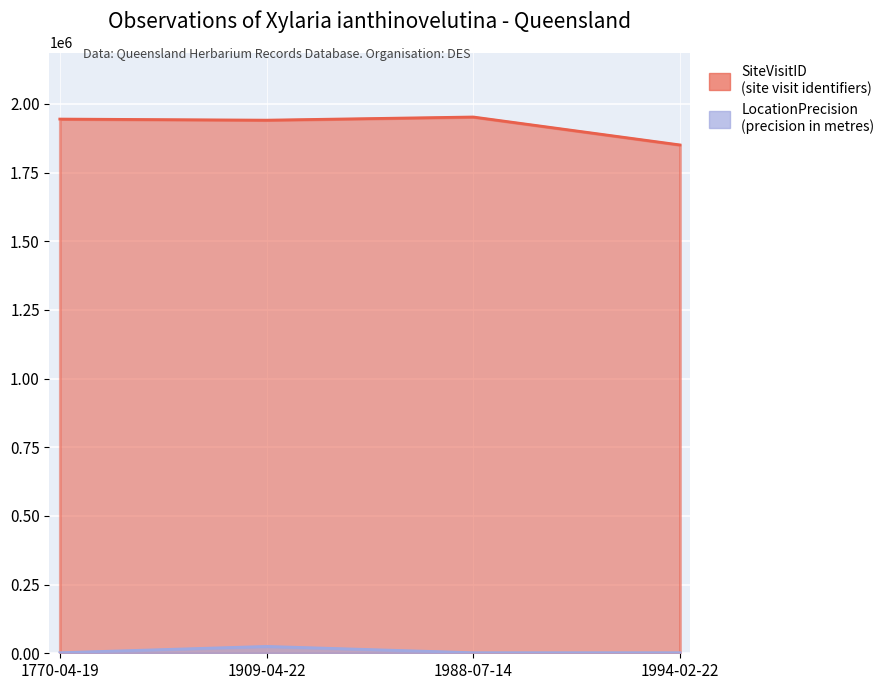

List the labels in order of LocationPrecision value, largest first.

1909-04-22, 1770-04-19, 1988-07-14, 1994-02-22